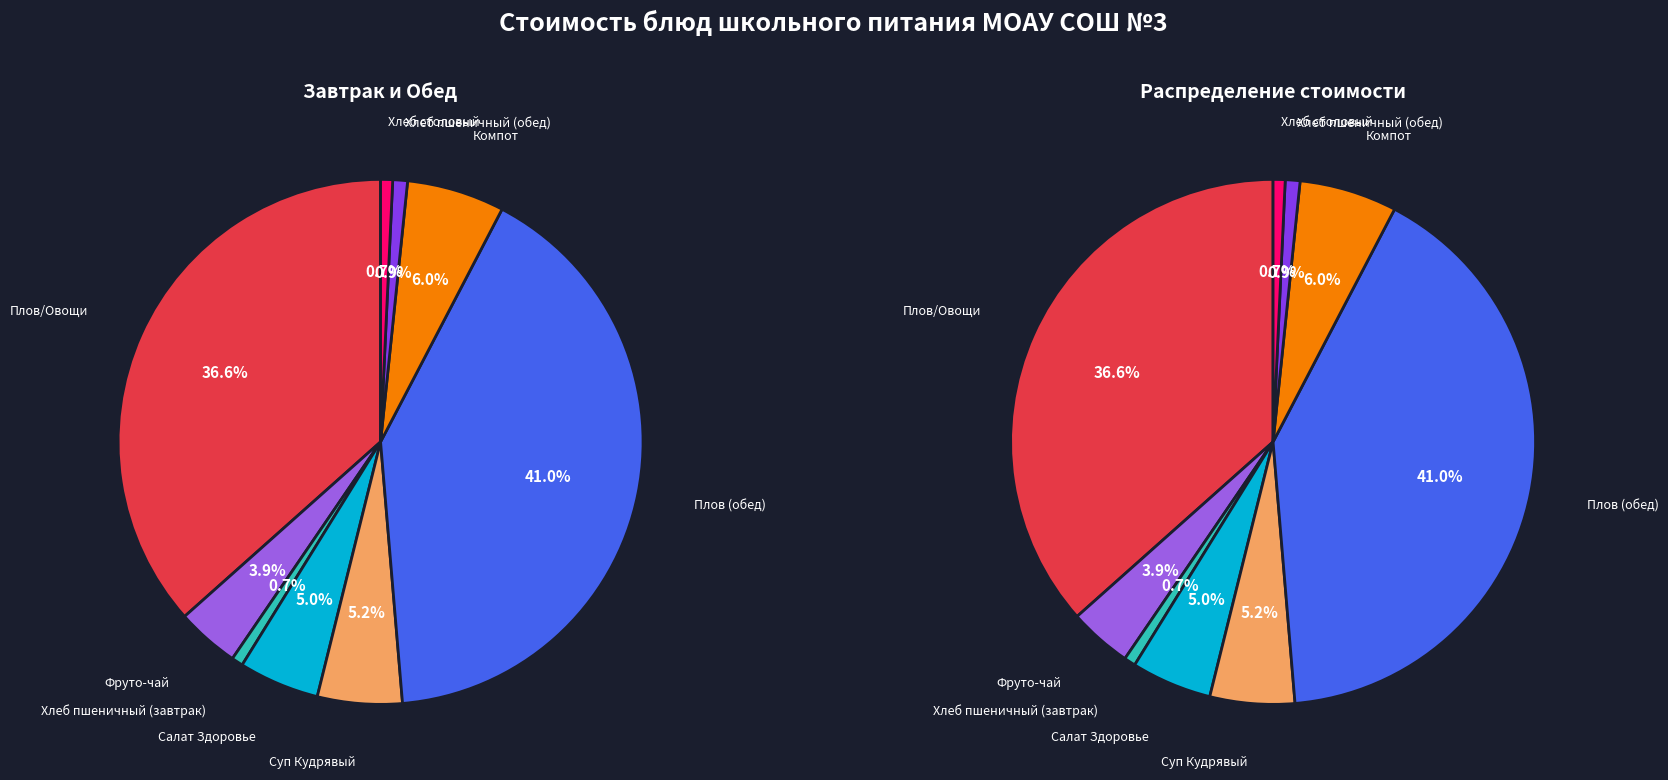

What percentage is NOT represented by Салат Здоровье?

95.0%